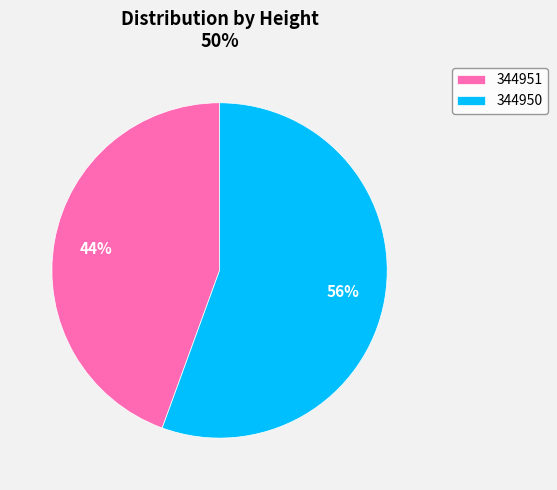

To the nearest percent, what is the average slice percentage?

50%